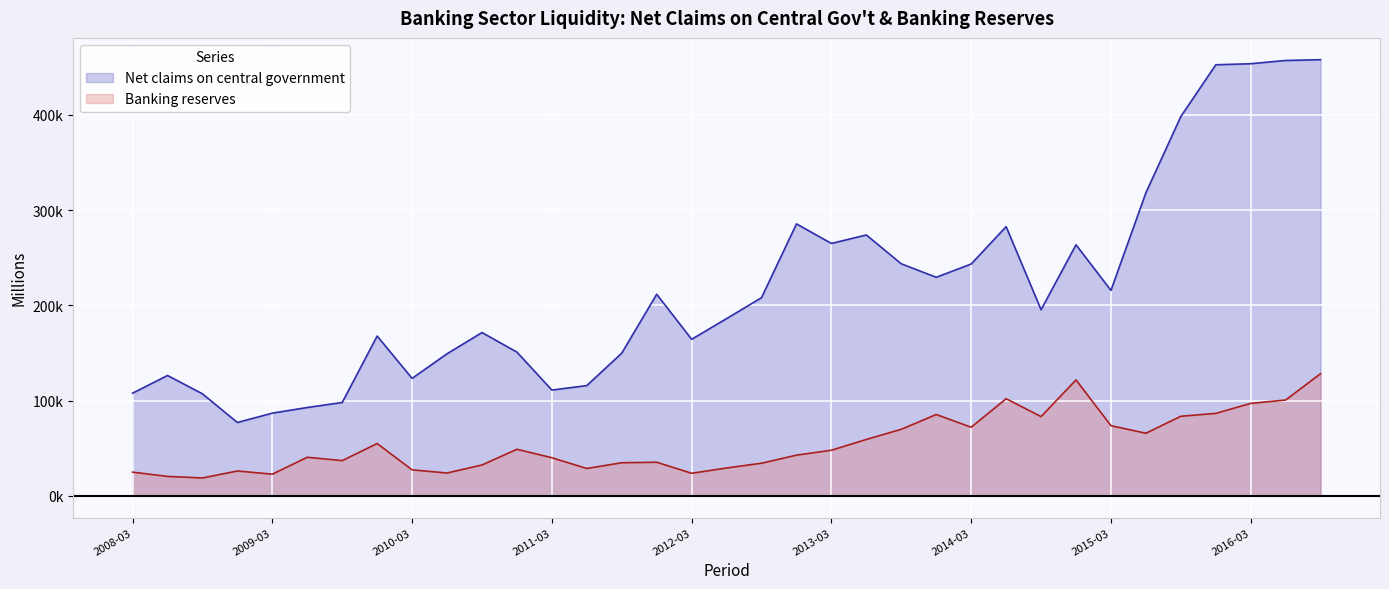

True or false: Banking reserves and Net claims on central government cross at least once.

False